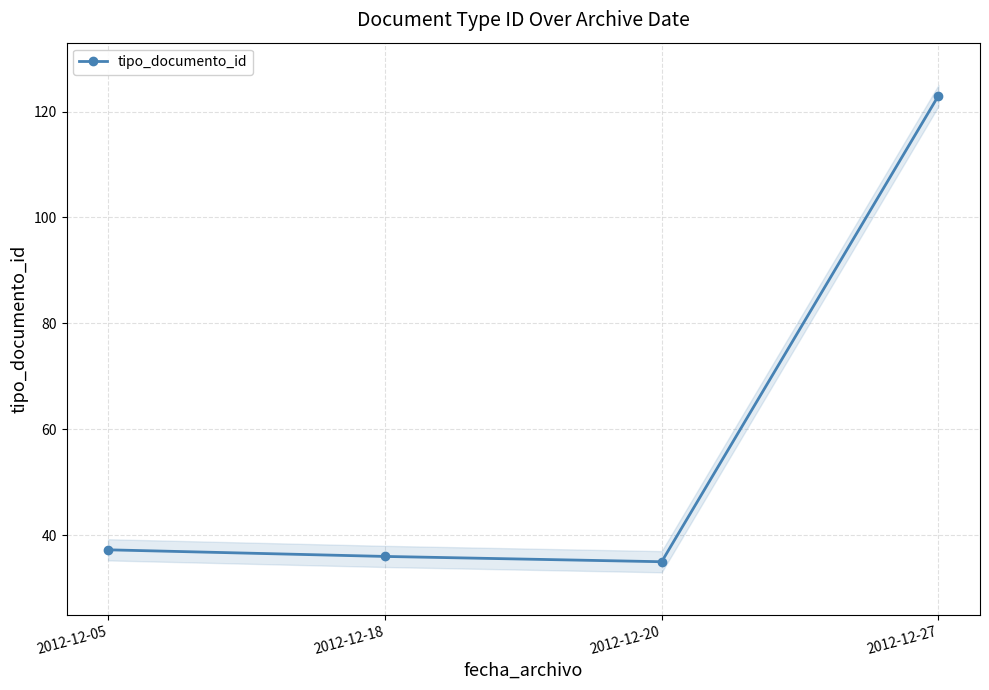

Rank the categories by value from highest to lowest.

2012-12-27, 2012-12-05, 2012-12-18, 2012-12-20